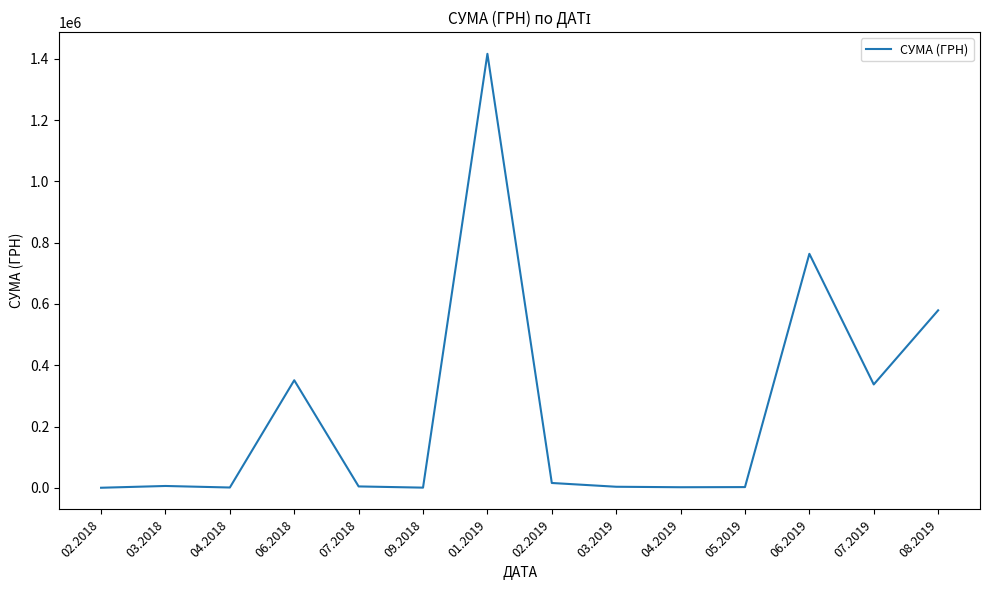

What is the difference between the maximum and minimum values?

1416139.6